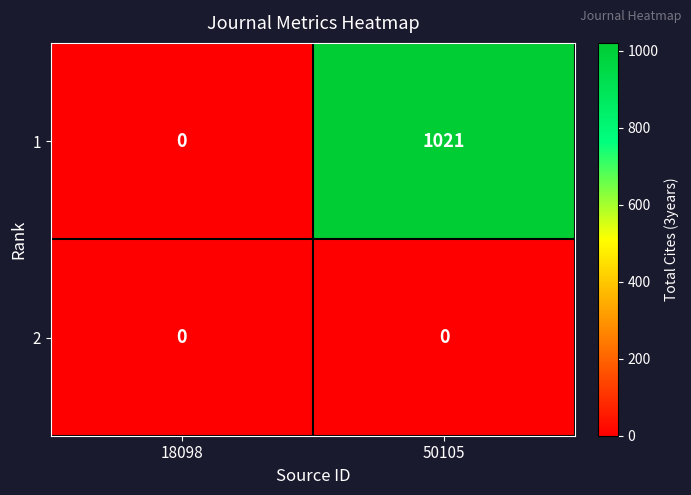

What is the difference between the 1 values at 18098 and 50105?

1021